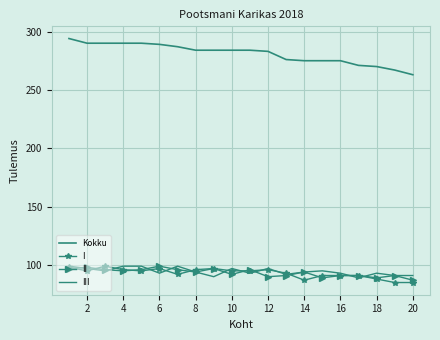

Reading left to right, what are all the values shown in this chart?

Kokku: 294	290	290	290	290	289	287	284	284	284	284	283	276	275	275	275	271	270	267	263
I: 98	95	99	96	95	97	92	96	97	95	95	96	93	87	91	91	91	88	85	85
II: 97	98	96	95	96	99	96	94	97	92	96	90	91	94	89	91	91	89	91	87
III: 99	97	95	99	99	93	99	94	90	97	93	97	92	94	95	93	89	93	91	91